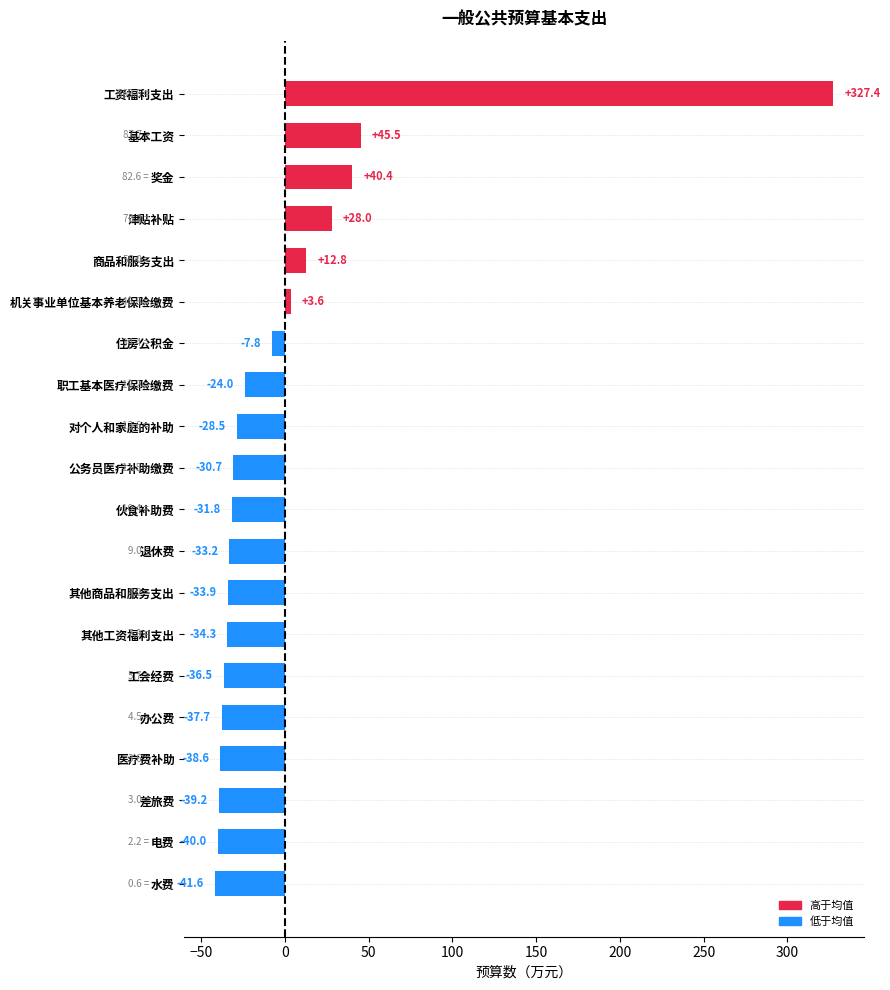

What is the difference between the values at 工会经费 and 奖金?

76.9